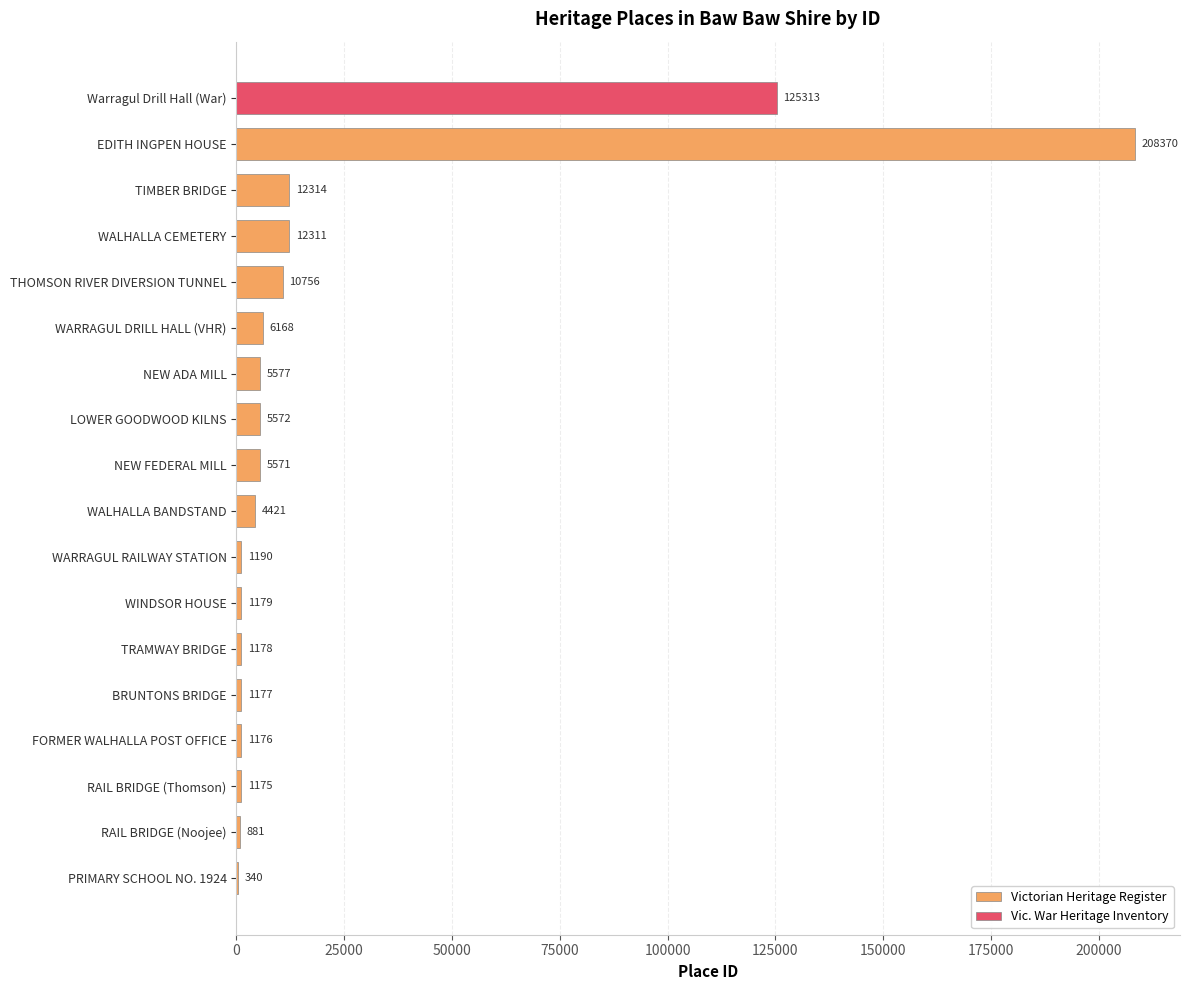

Where is Victorian Heritage Register nearest to the value 104355?

TIMBER BRIDGE